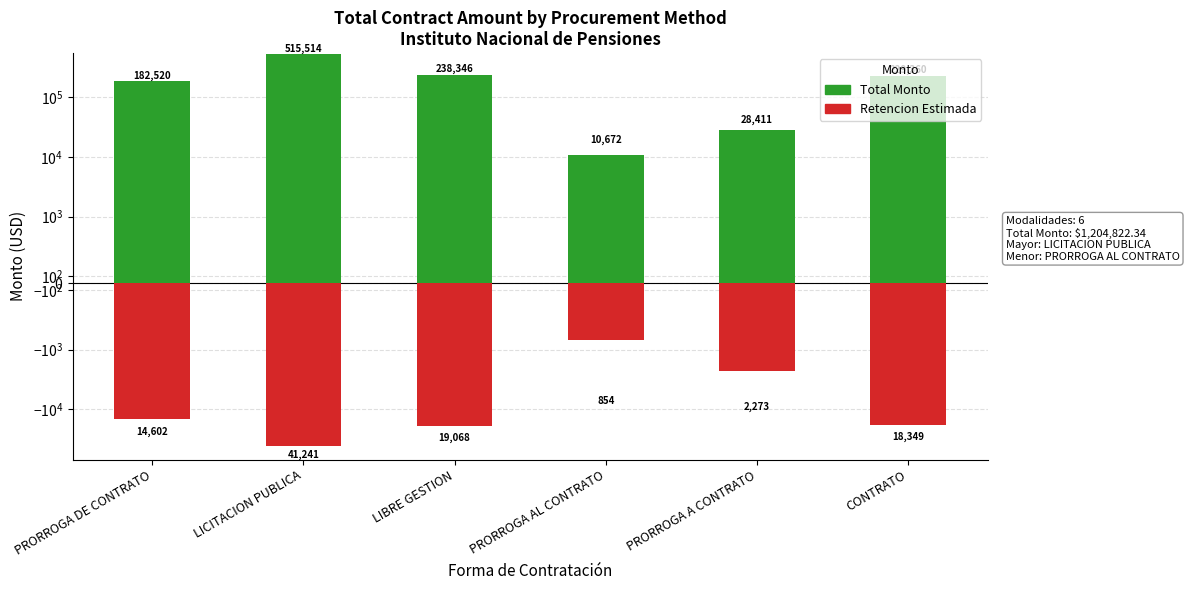

What is the maximum value shown in the chart?

515513.5